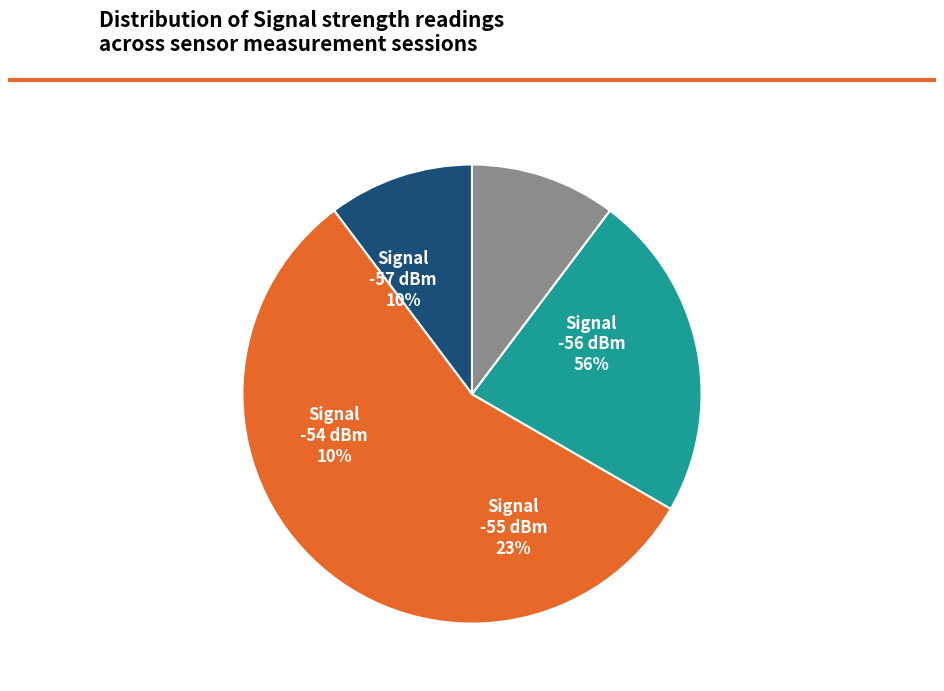

What percentage is the Signal -55 slice, to the nearest percent?

23%